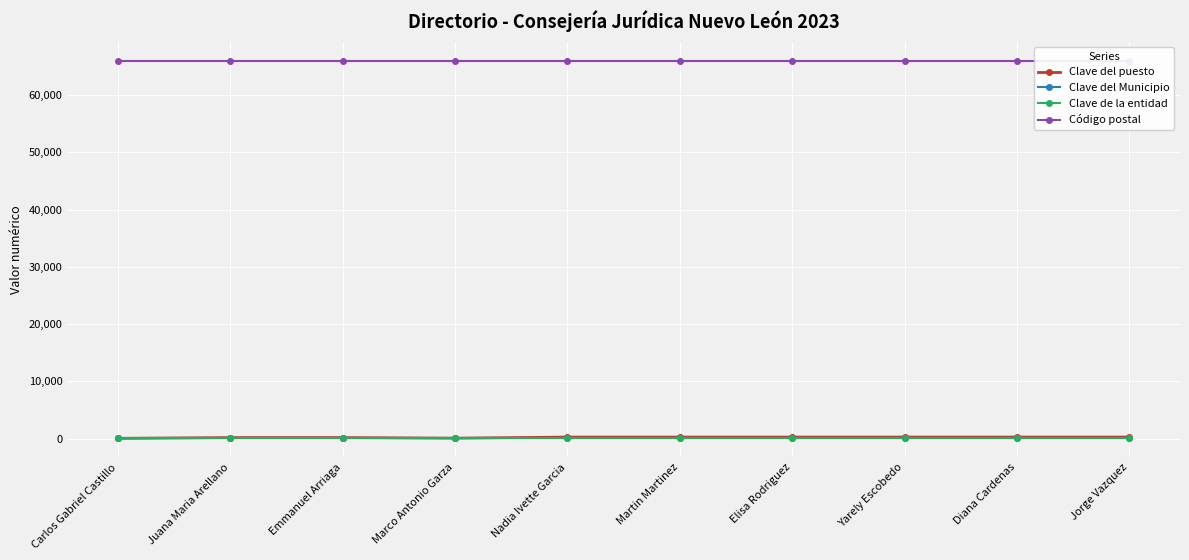

Read the Clave del puesto value at Carlos Gabriel Castillo, to the nearest 10.

30